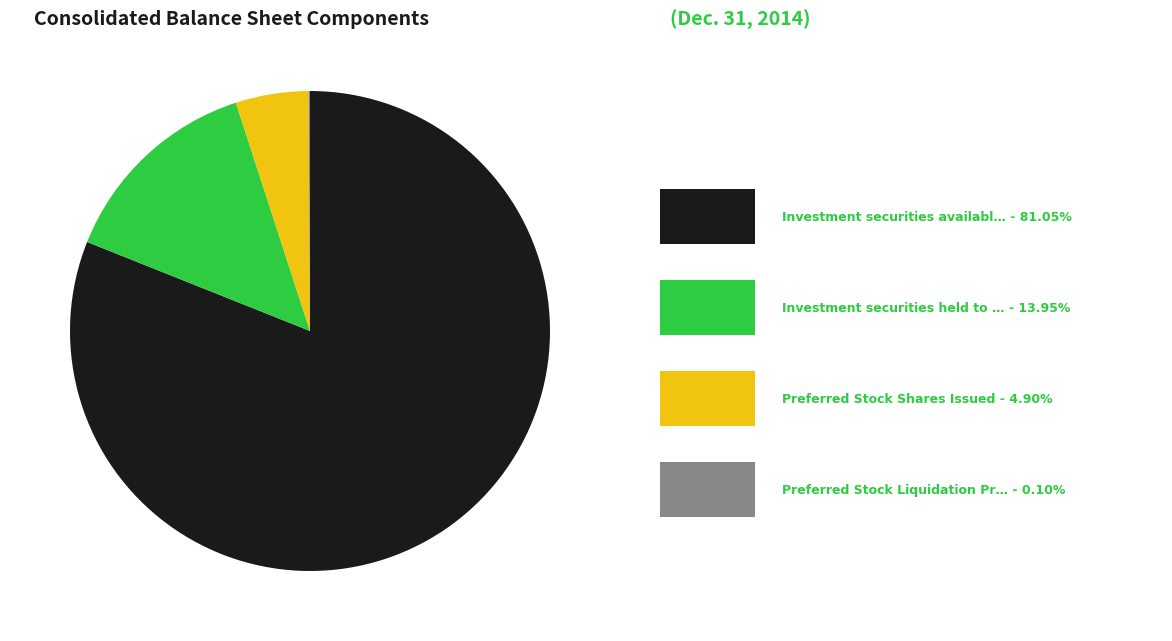

Does any single category account for the majority?

Yes